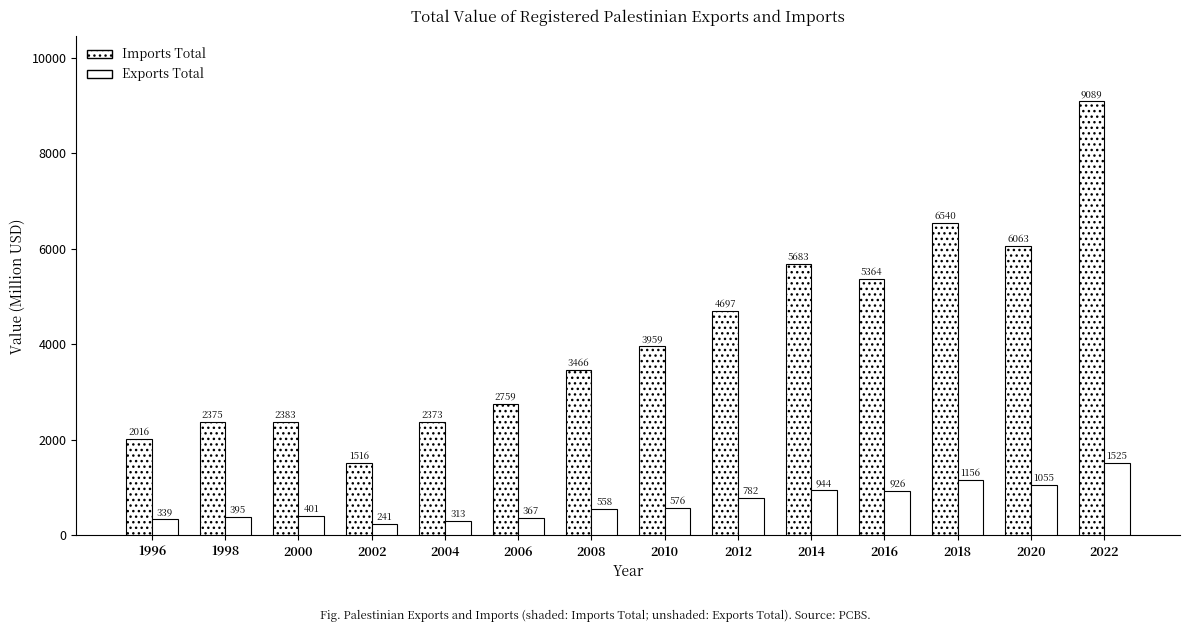

At which label does Exports Total first exceed 575?

2010